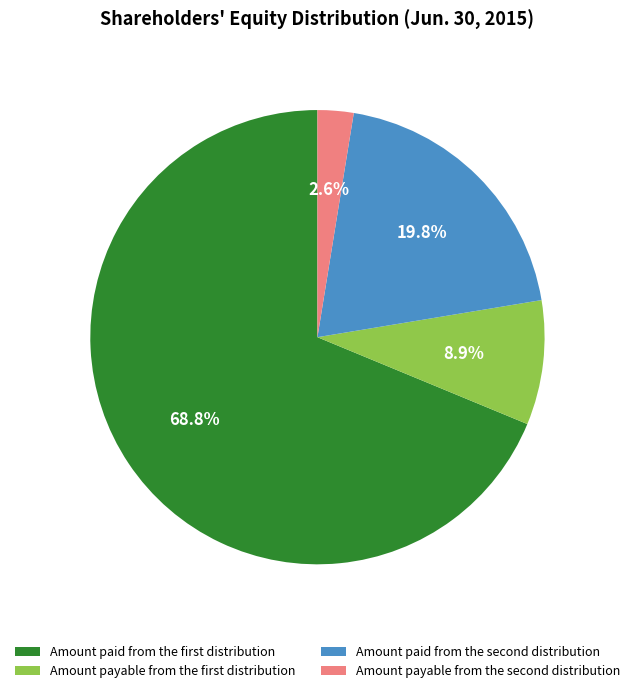

To the nearest percent, what is the average slice percentage?

25%